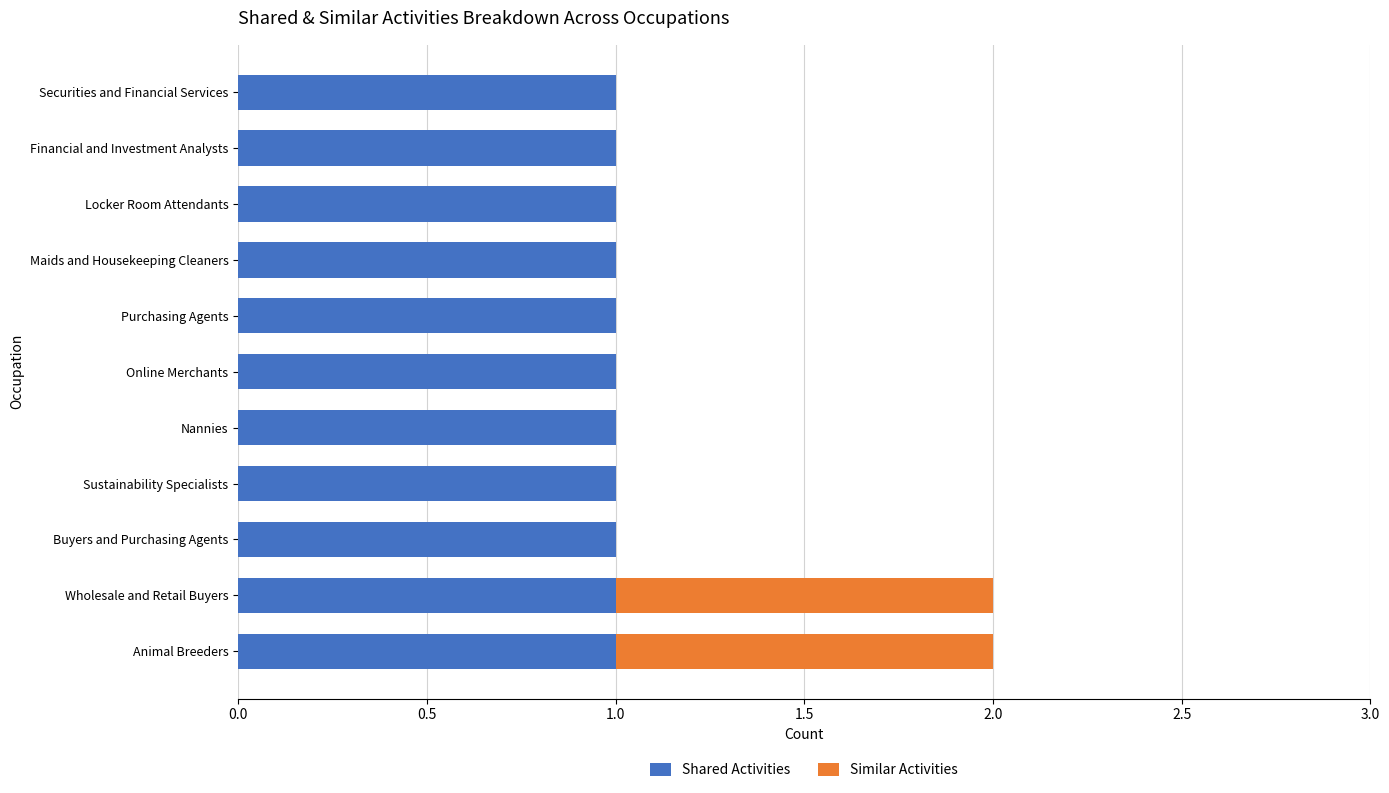

Is it true that Shared Activities equals 1 at Wholesale and Retail Buyers?

True